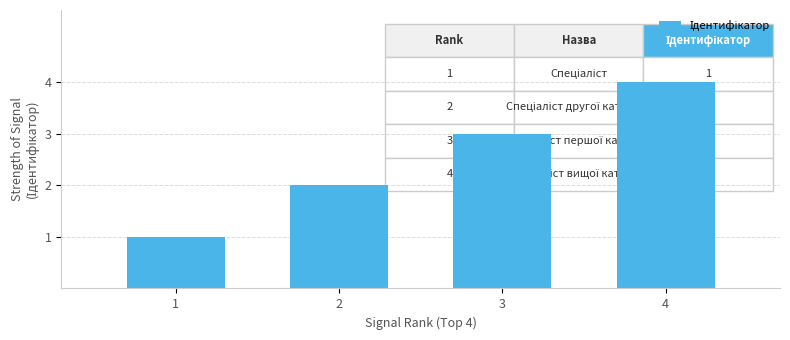

Reading right to left, what are all the values shown in this chart?

4	3	2	1